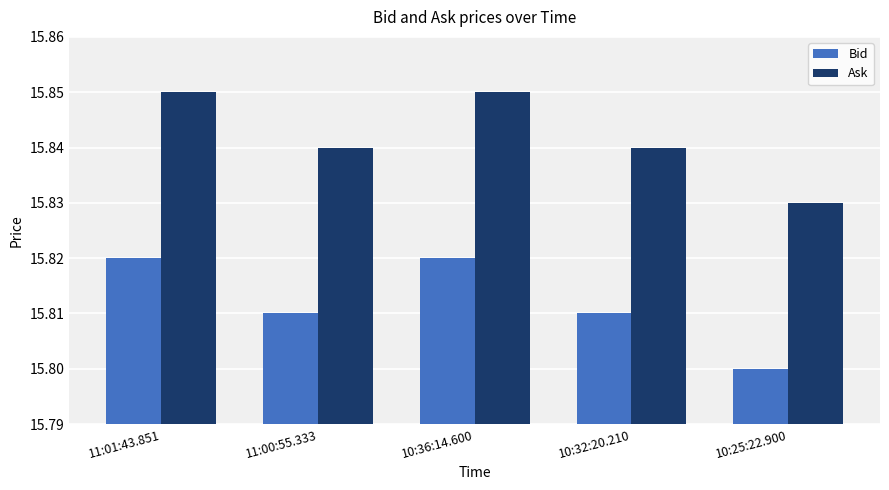

List the series in order of their peak value, lowest first.

Bid, Ask